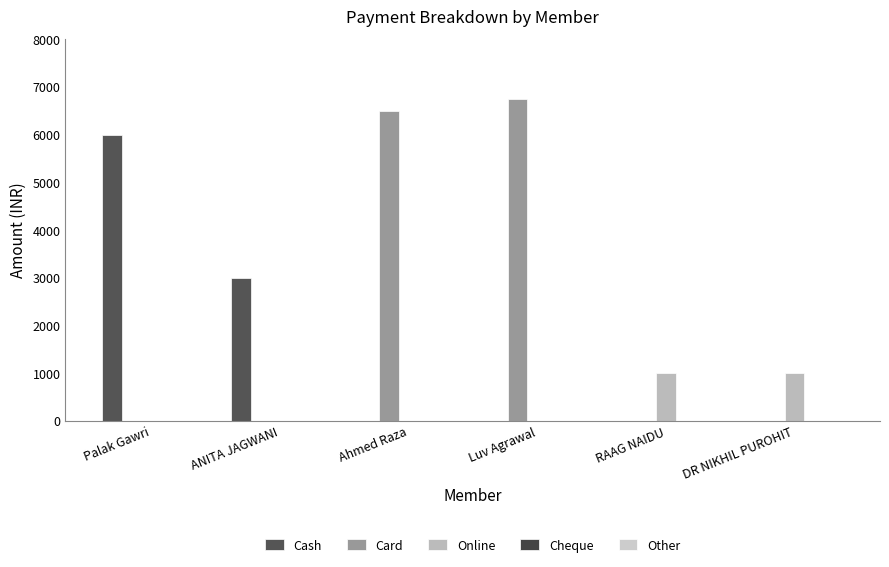

What is the difference between the highest and lowest values at ANITA JAGWANI?

3000